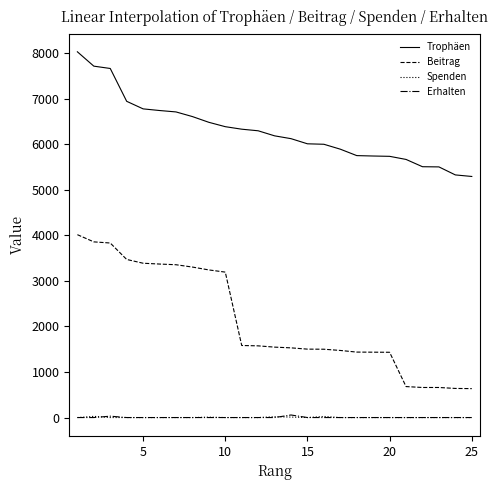

Which series has the widest spread of values?

Beitrag